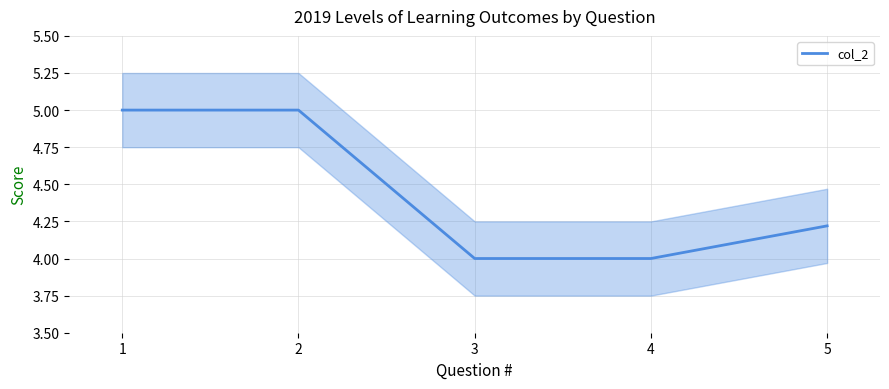

What is the maximum value shown in the chart?

5.0